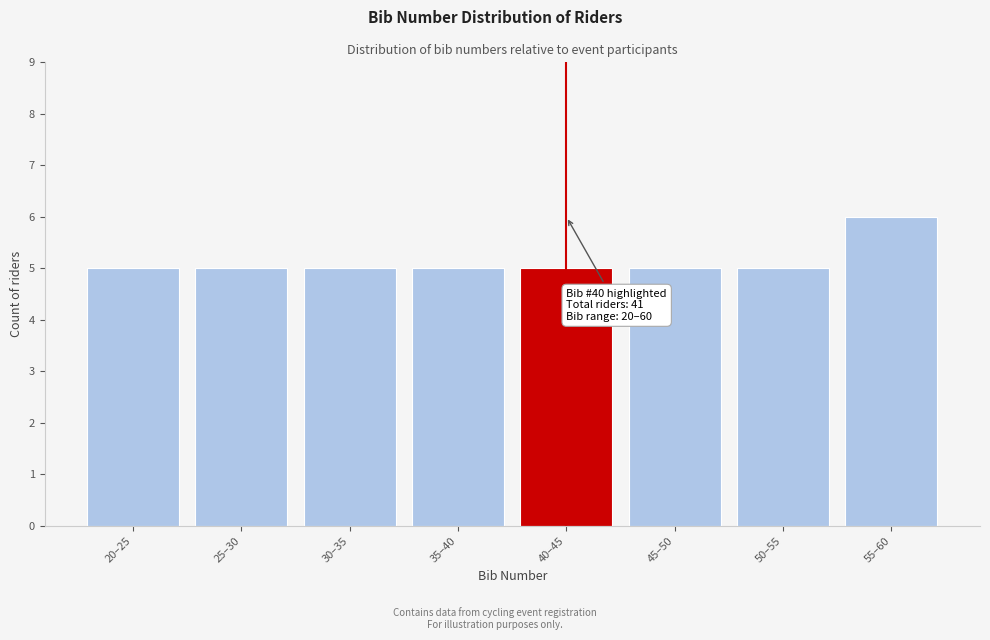

Reading left to right, what are all the values shown in this chart?

5	5	5	5	5	5	5	6